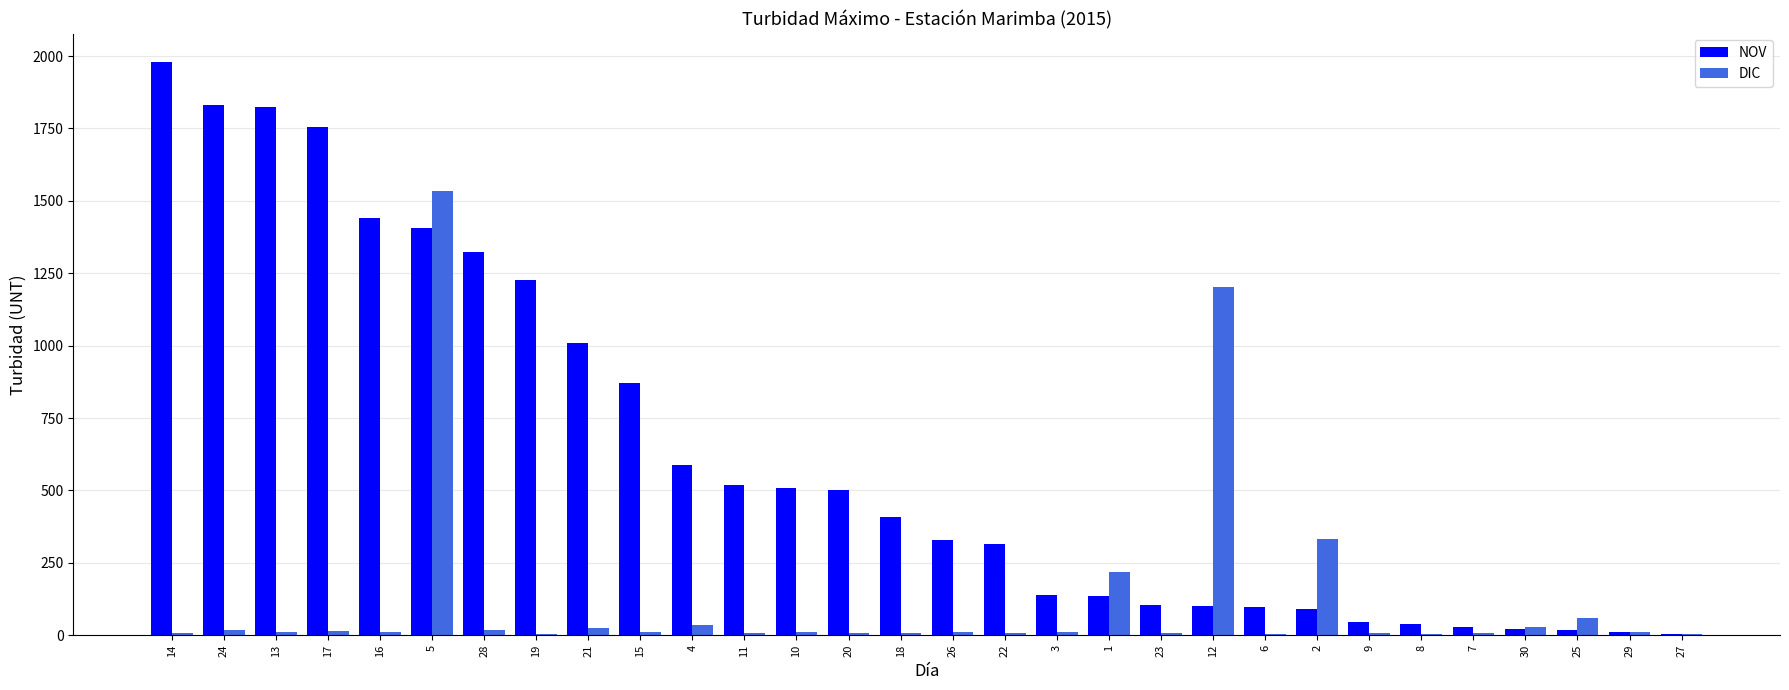

What is the maximum value shown in the chart?

1979.0